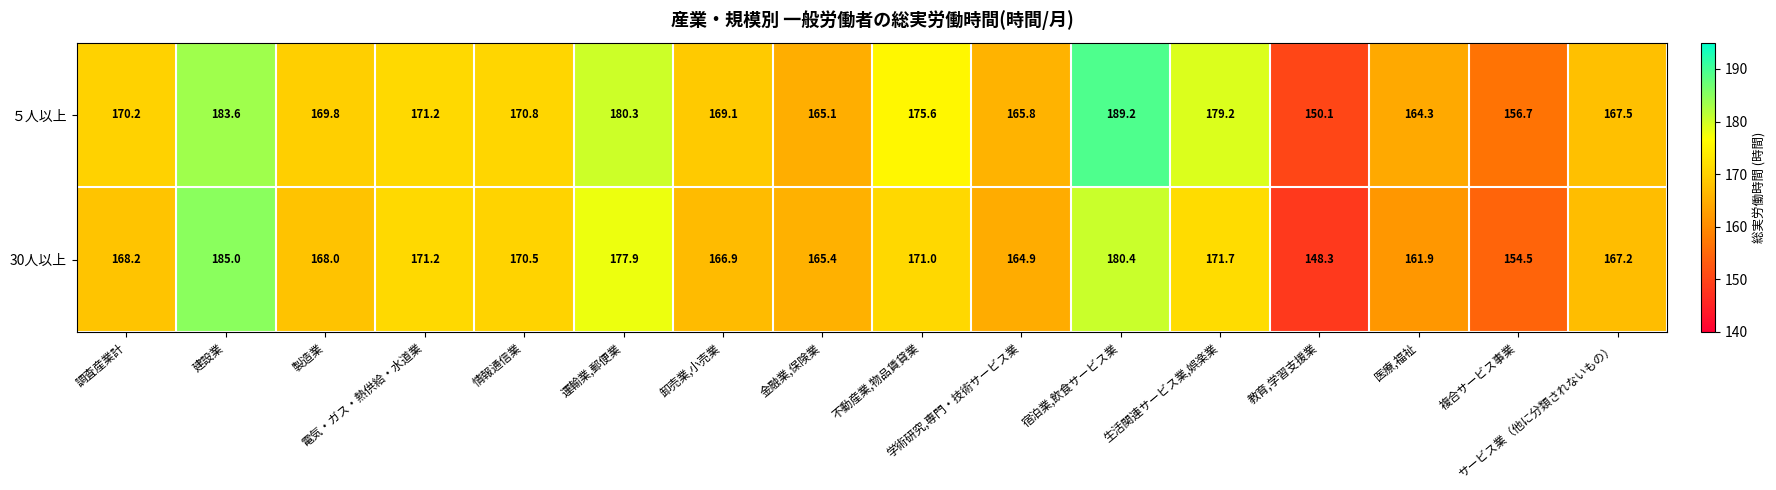

What is the sum of all 30人以上 values?

2693.0